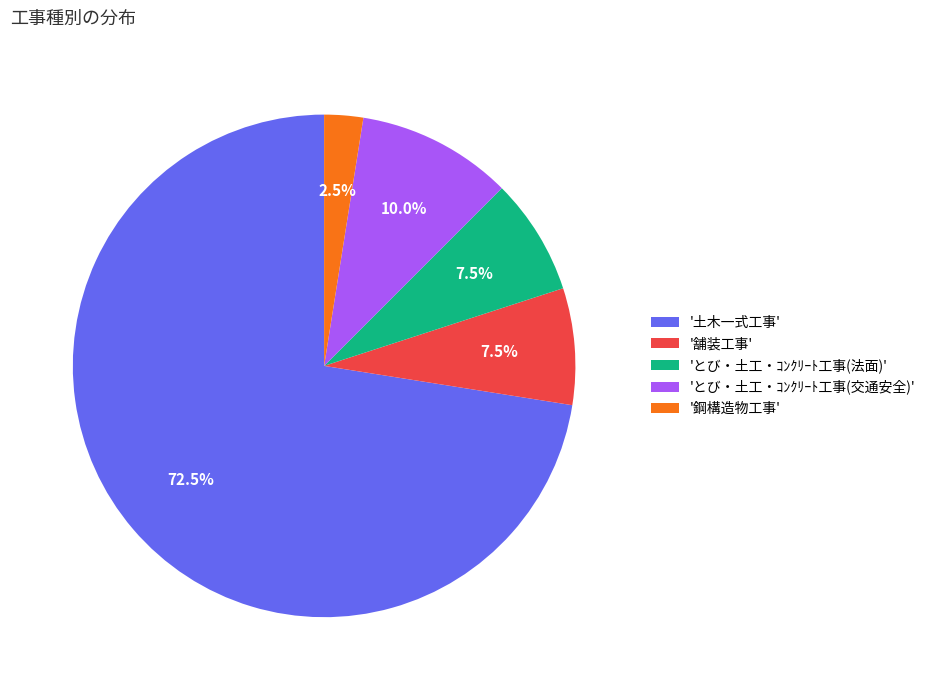

Which slice is the largest?

'土木一式工事'